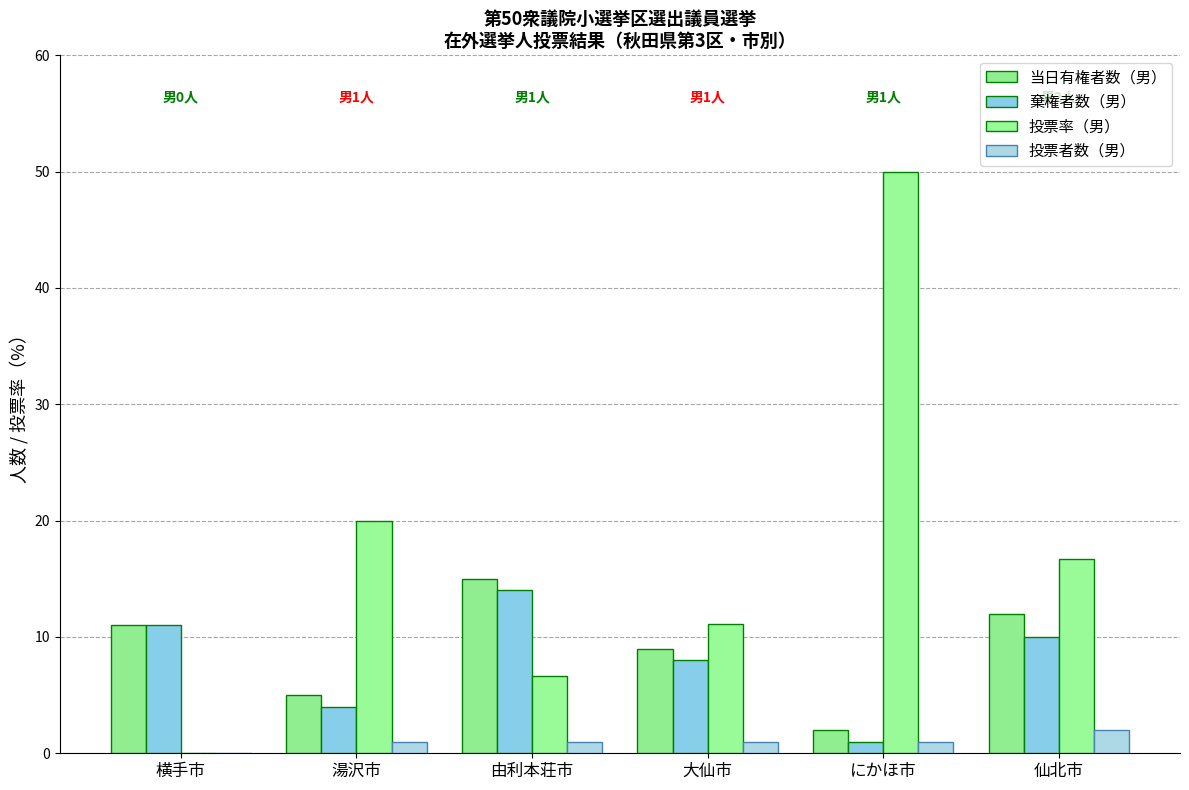

At which label is 投票者数（男） closest to 1?

湯沢市